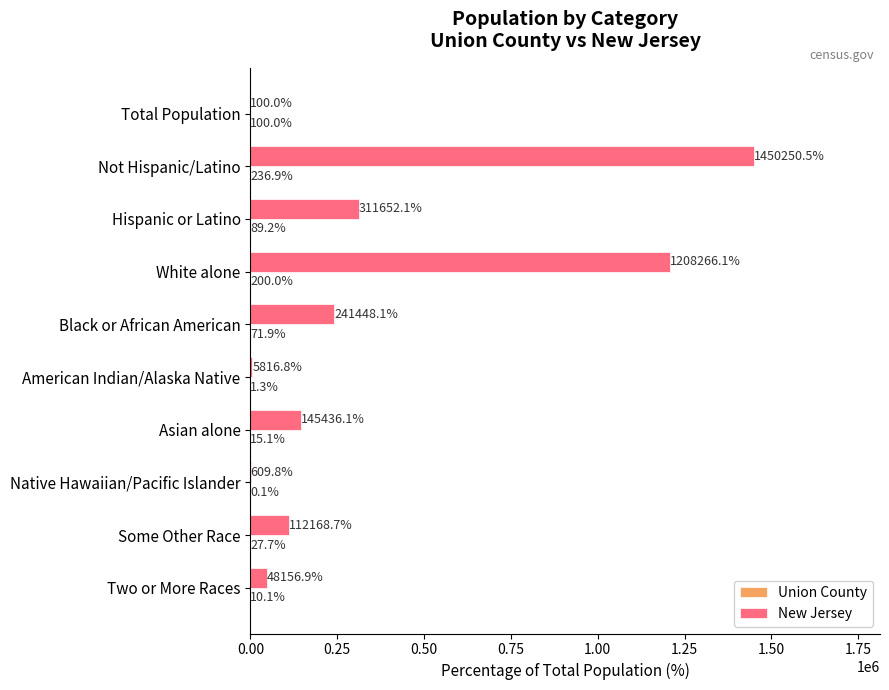

Which category has the highest value in the New Jersey series?

Not Hispanic/Latino